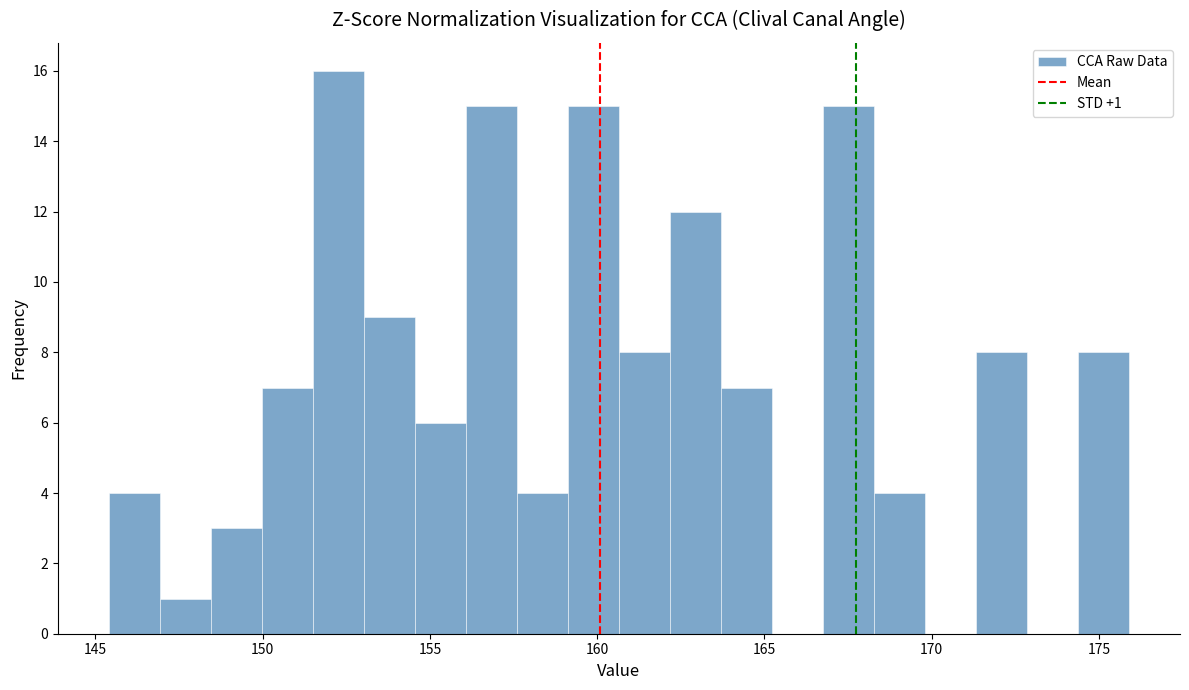

Around what value on the x-axis is the tallest bar? Give the approximate position of its centre, as read against the axis.

152.5